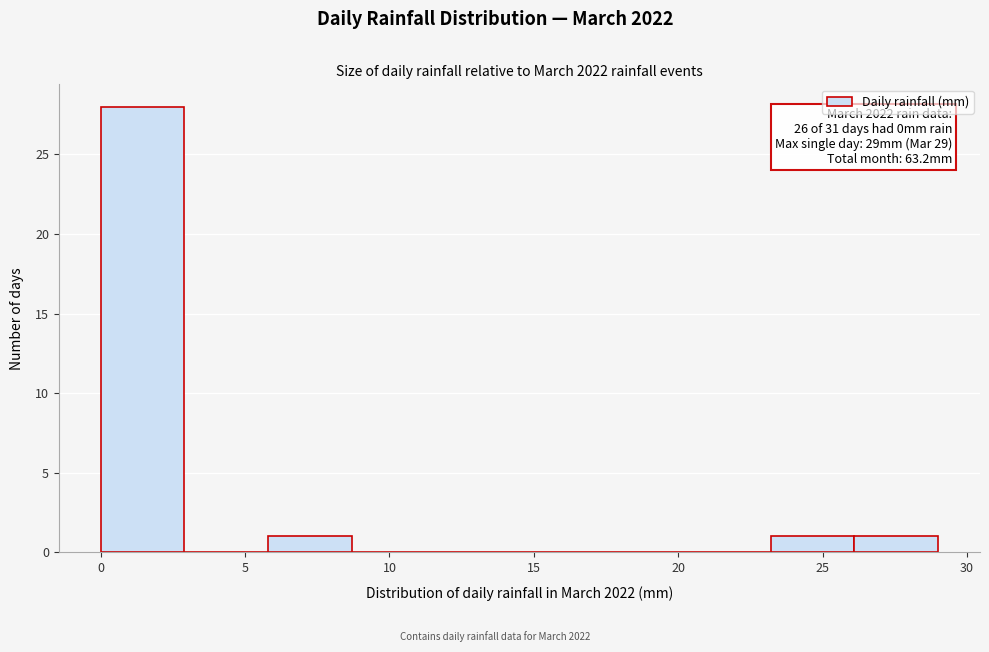

Which range on the x-axis has the tallest bar?

0.0 to 2.9